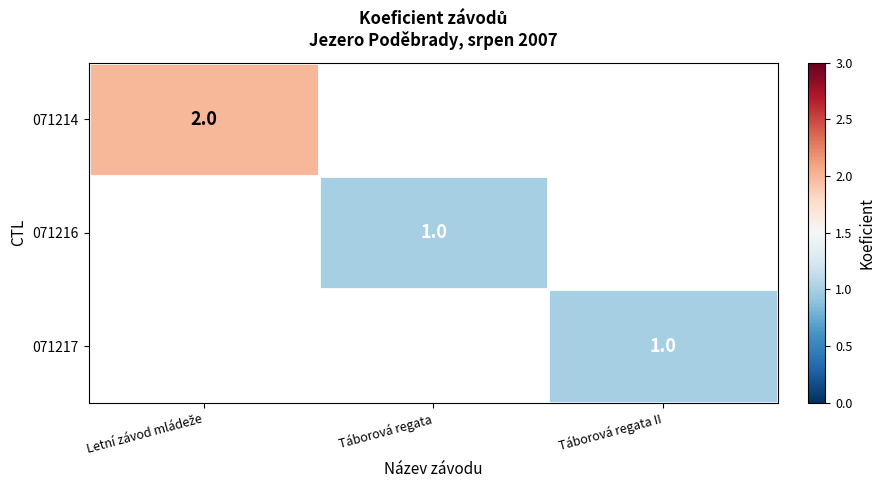

Count the number of data series in this chart.

3